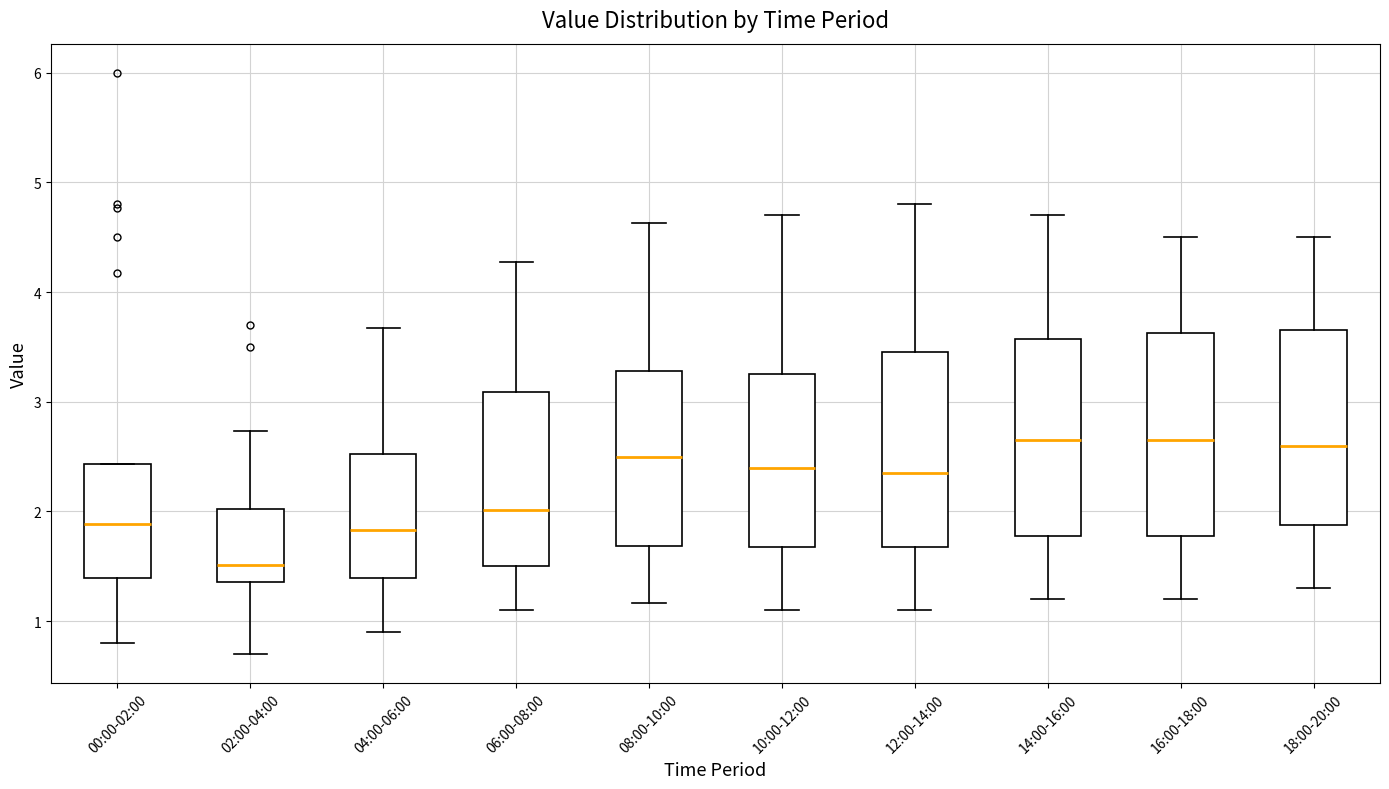

Reading left to right, read every box against the y-axis: the position of its median line, the range the box covers, and the ends of its whiskers. The values are not printed on the chart, so give them approximately, as read against the axis.

00:00-02:00: median 1.9, box 1.4 to 2.4, whiskers 0.8 to 2.4
02:00-04:00: median 1.5, box 1.4 to 2.0, whiskers 0.7 to 2.7
04:00-06:00: median 1.8, box 1.4 to 2.5, whiskers 0.9 to 3.7
06:00-08:00: median 2.0, box 1.5 to 3.1, whiskers 1.1 to 4.3
08:00-10:00: median 2.5, box 1.7 to 3.3, whiskers 1.2 to 4.6
10:00-12:00: median 2.4, box 1.7 to 3.3, whiskers 1.1 to 4.7
12:00-14:00: median 2.4, box 1.7 to 3.5, whiskers 1.1 to 4.8
14:00-16:00: median 2.7, box 1.8 to 3.6, whiskers 1.2 to 4.7
16:00-18:00: median 2.7, box 1.8 to 3.6, whiskers 1.2 to 4.5
18:00-20:00: median 2.6, box 1.9 to 3.7, whiskers 1.3 to 4.5